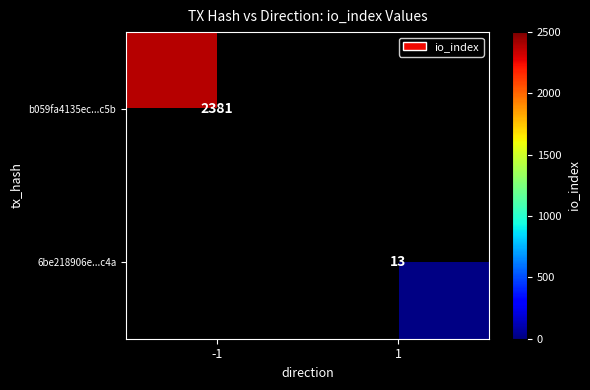

The 6be218906e...c4a series shows 17 at 1. True or false?

False